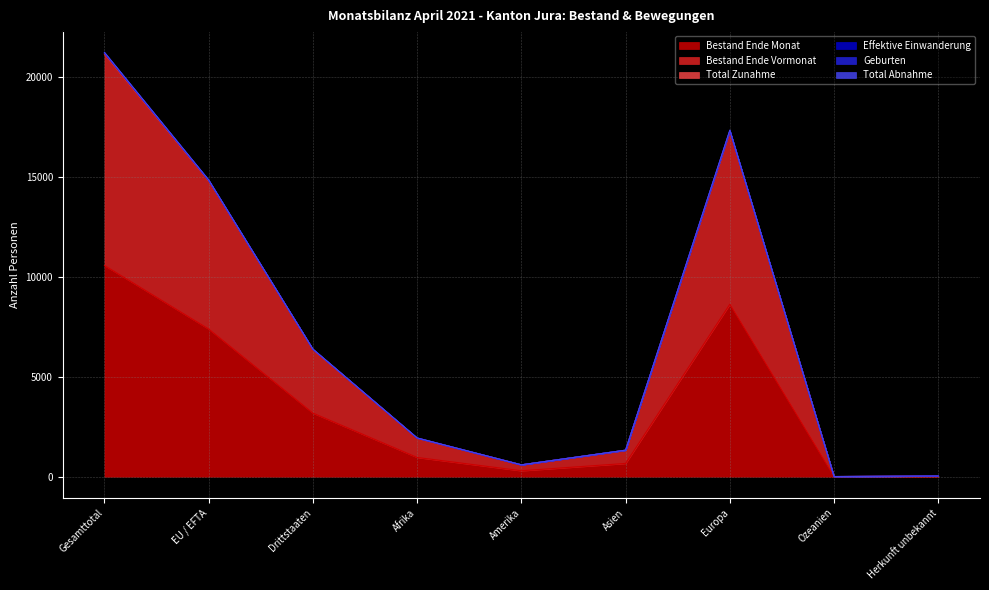

Is it true that Bestand Ende Vormonat equals 1320 at Asien?

True